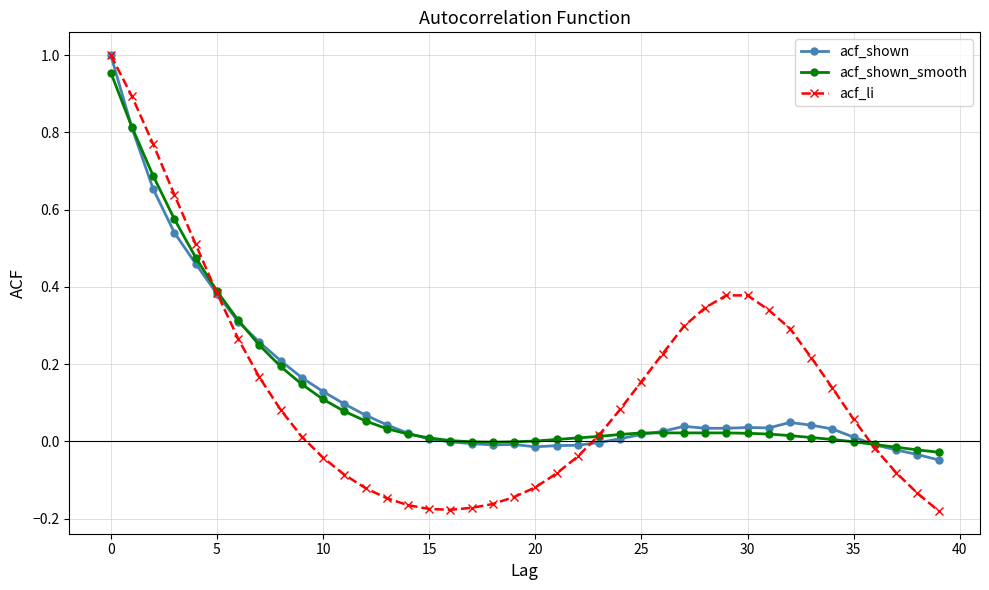

How many lines are shown in the chart?

3